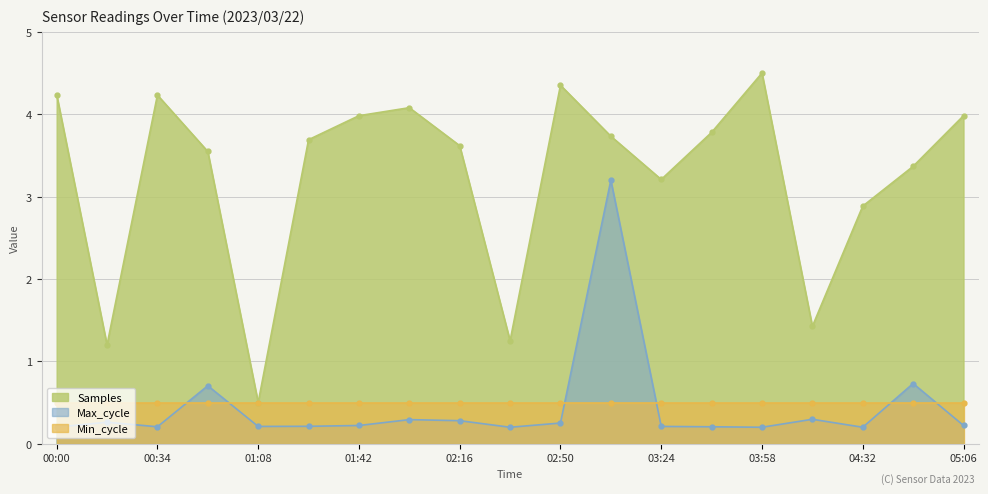

At which label does Samples first exceed 3?

00:00